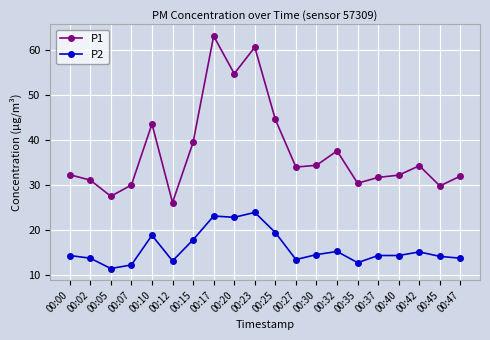

Between 00:30 and 00:37, which series saw the biggest shift?

P1